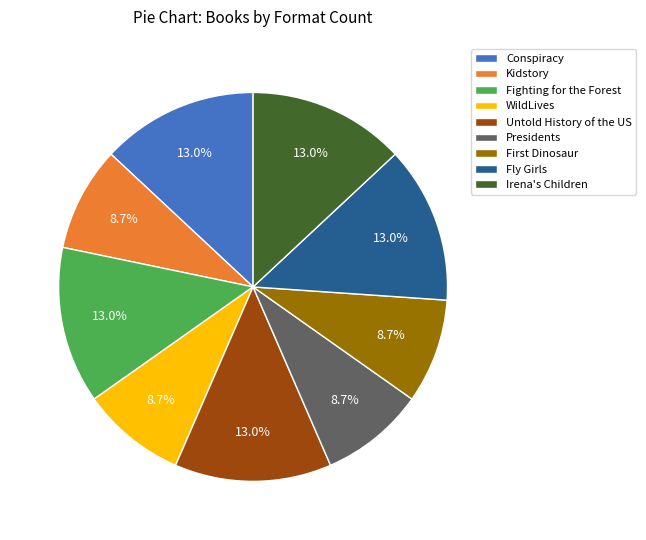

What is the ratio of the value at Irena's Children to the value at Fly Girls?

1.0